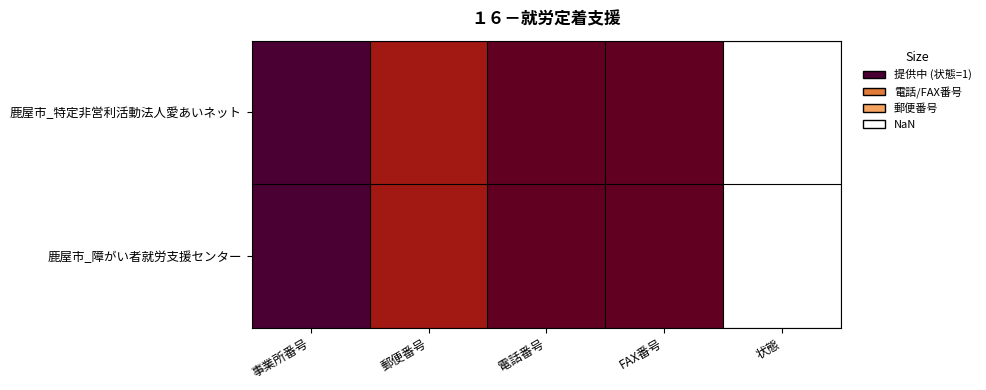

What is the minimum value shown in the chart?

0.7